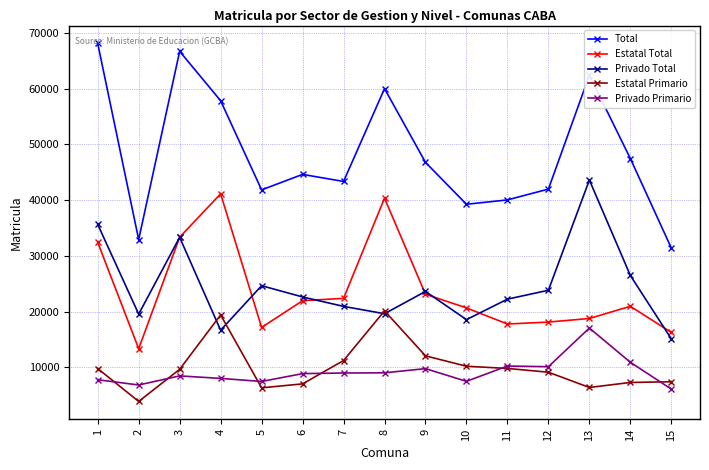

What is the sum of all Privado Primario values?

137508